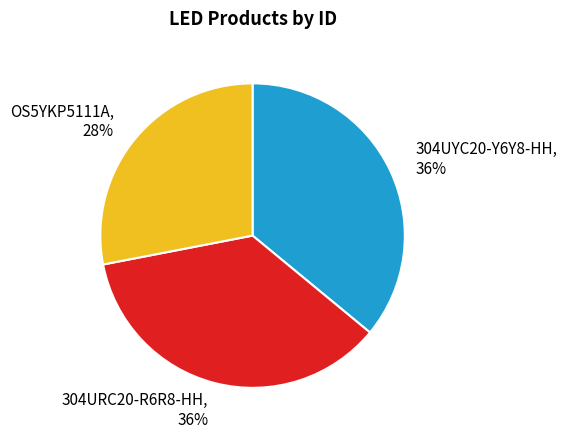

Is it true that 304UYC20-Y6Y8-HH is 36% of the pie?

True